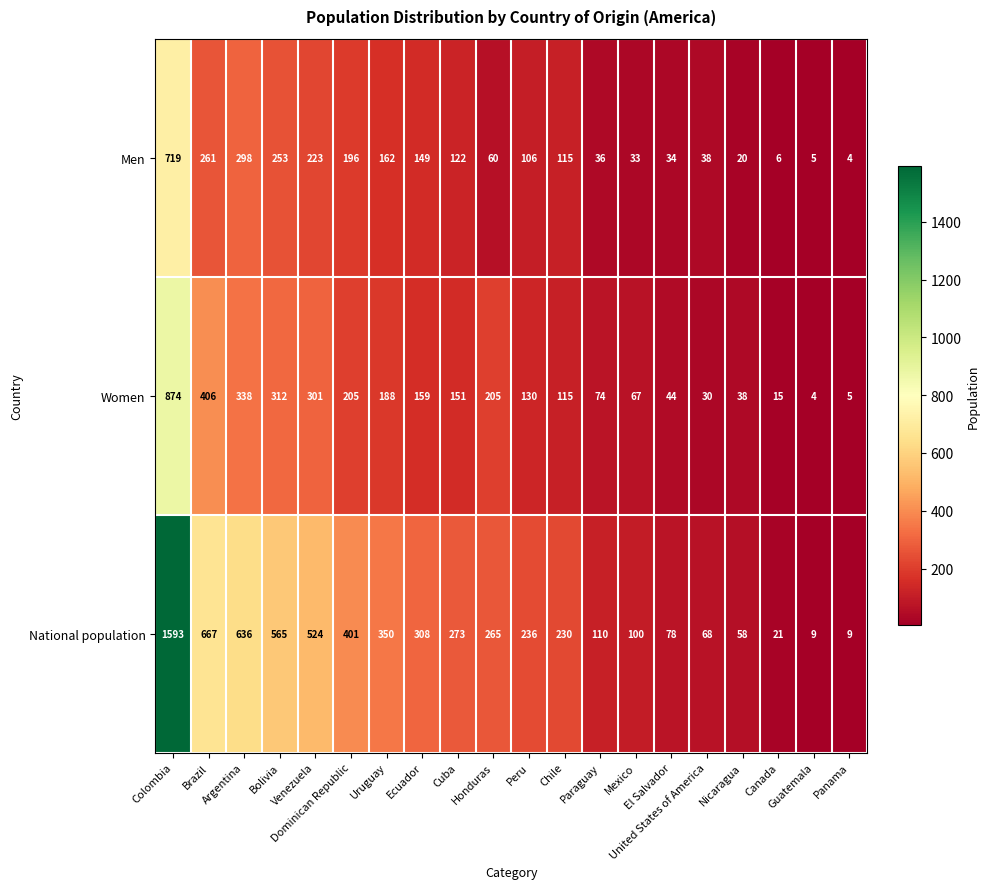

What is the lowest value of the National population series?

9